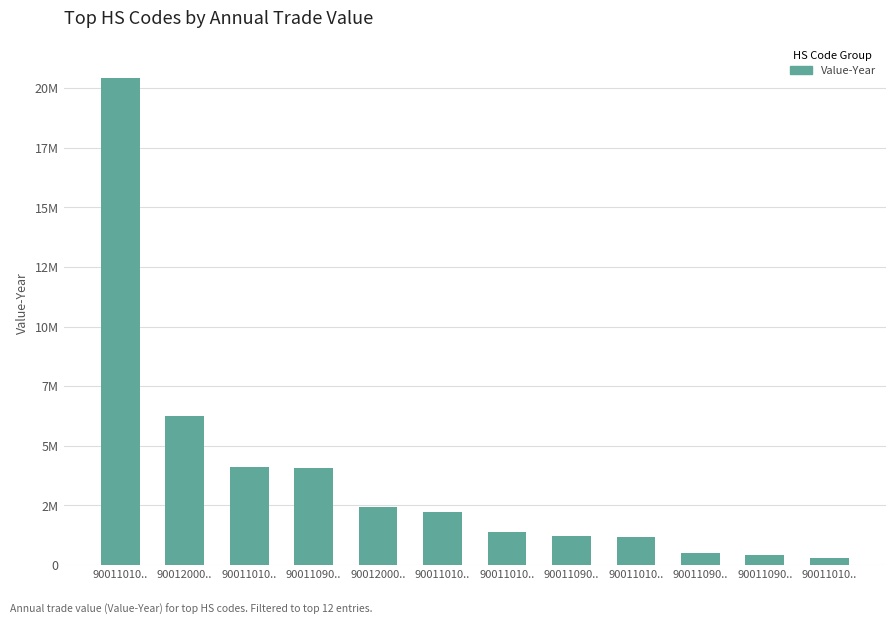

Are the bars horizontal?

No